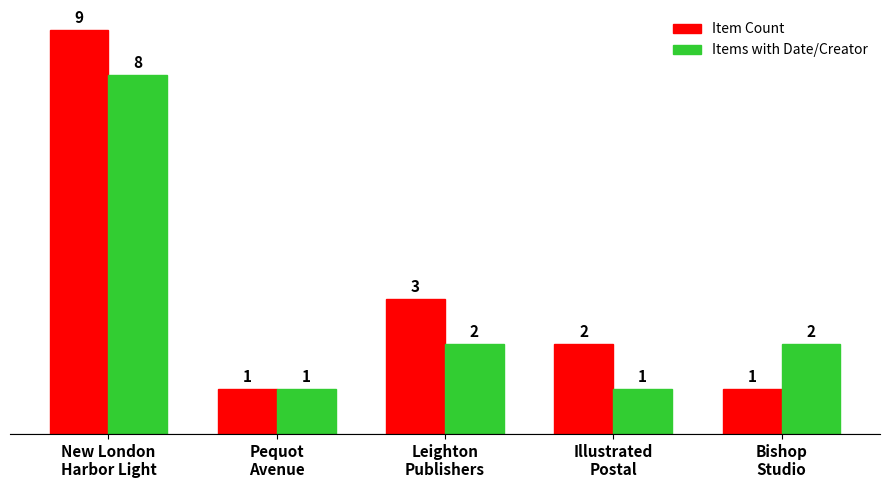

What is the sum of all Items with Date/Creator values?

14